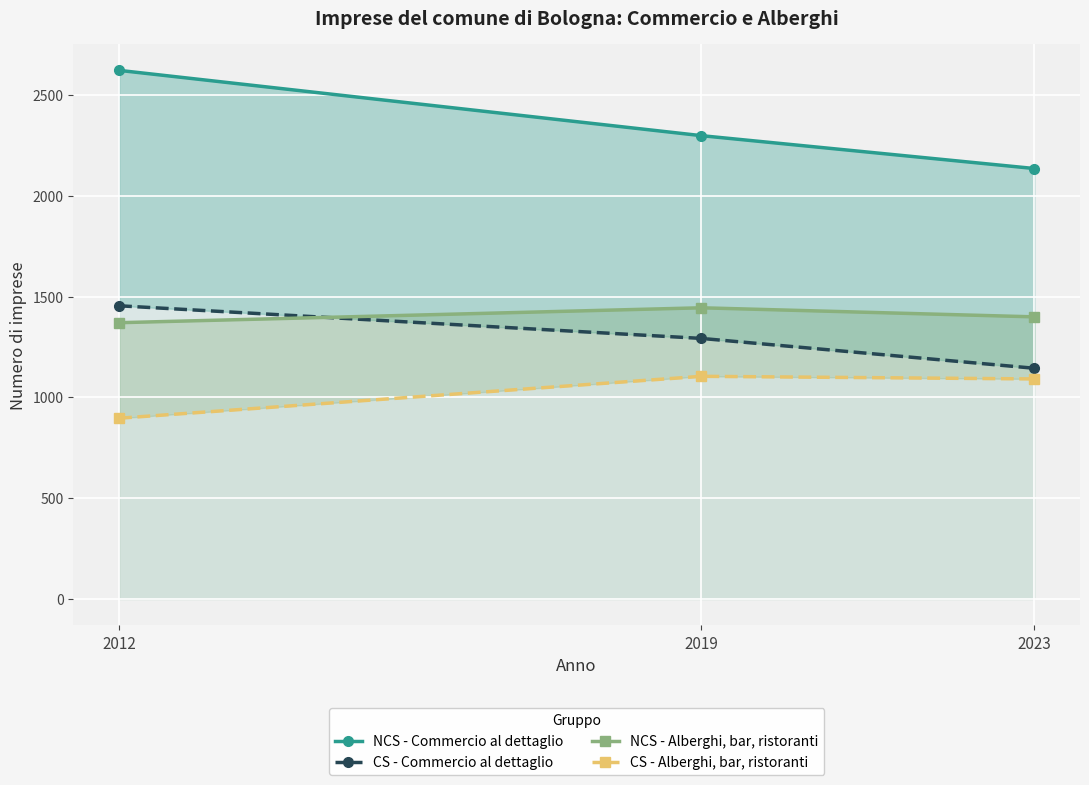

What is the difference between the maximum and minimum values in the CS - Commercio al dettaglio series?

310